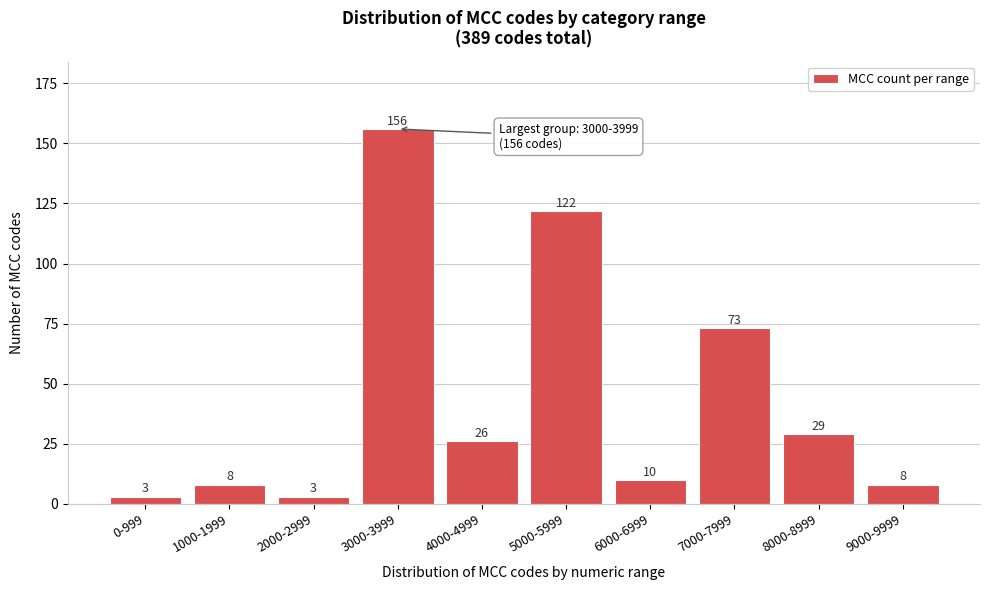

Reading left to right, extract all data points from this chart.

3	8	3	156	26	122	10	73	29	8